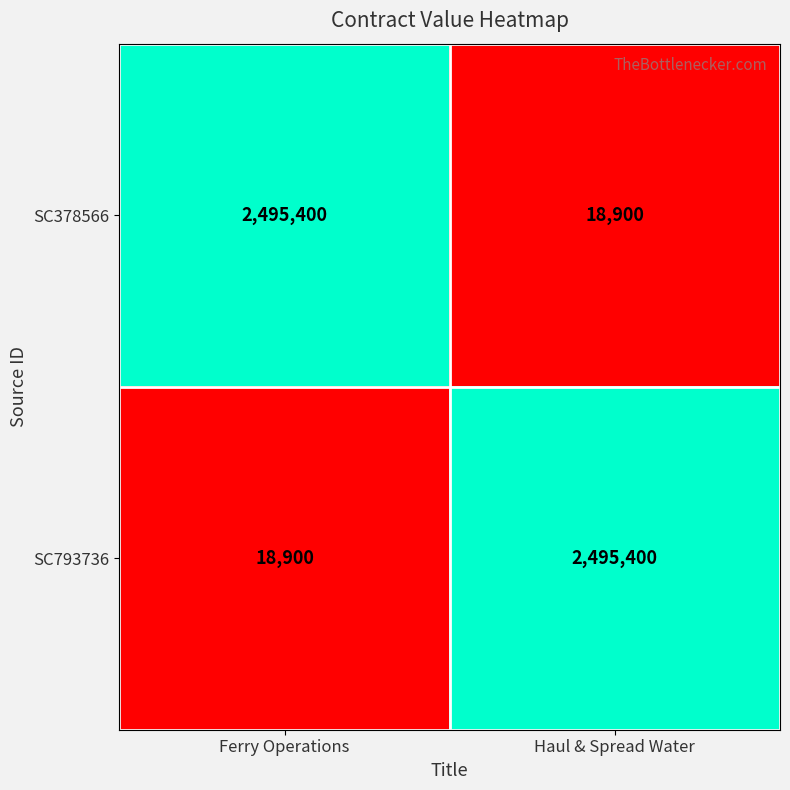

Is the value of SC378566 at Haul & Spread Water greater than the value of SC793736 at Haul & Spread Water?

No